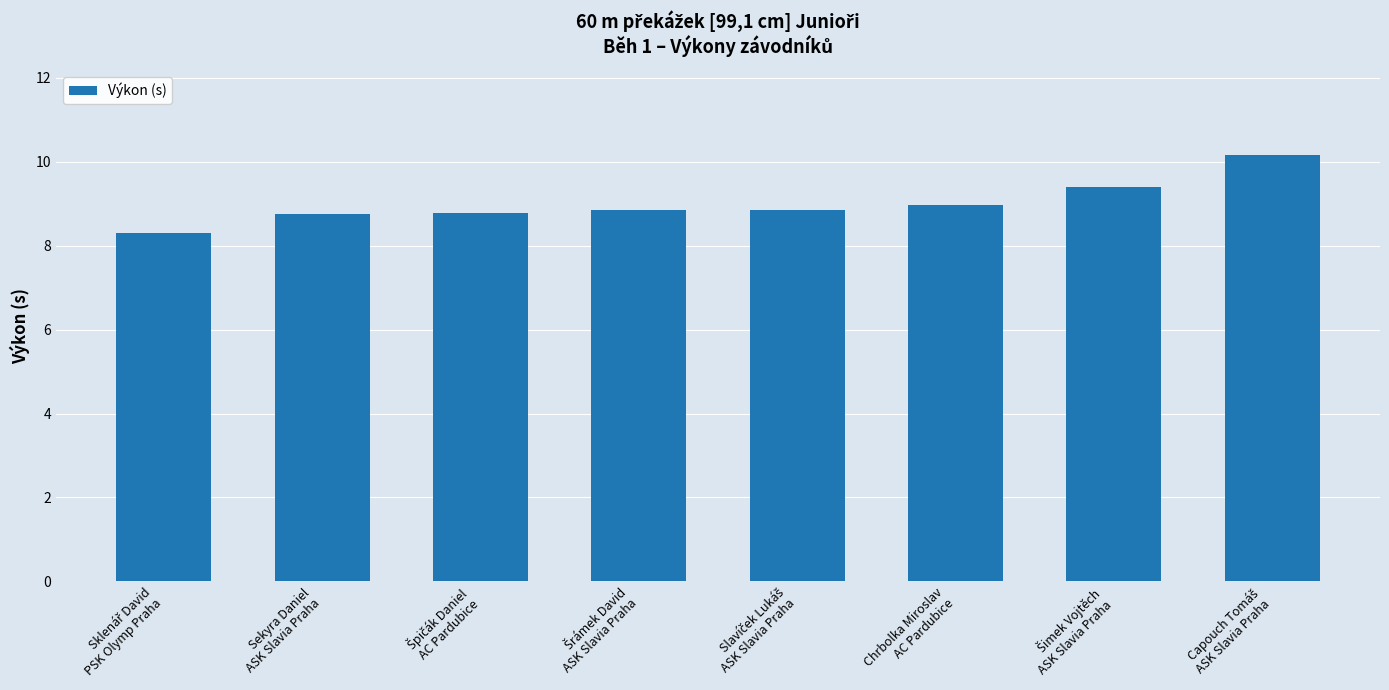

Are the bars grouped side by side (vs. stacked)?

No